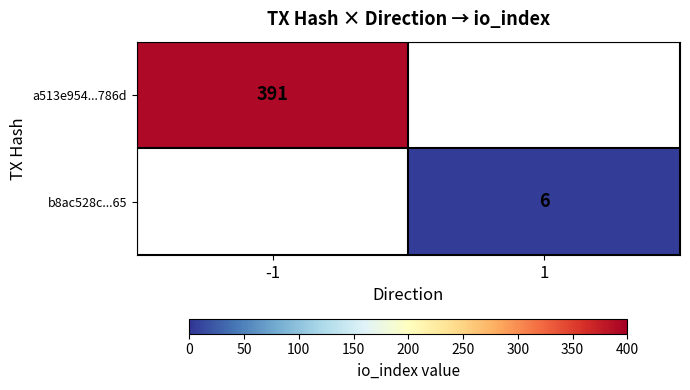

What is the smallest value displayed?

6.0